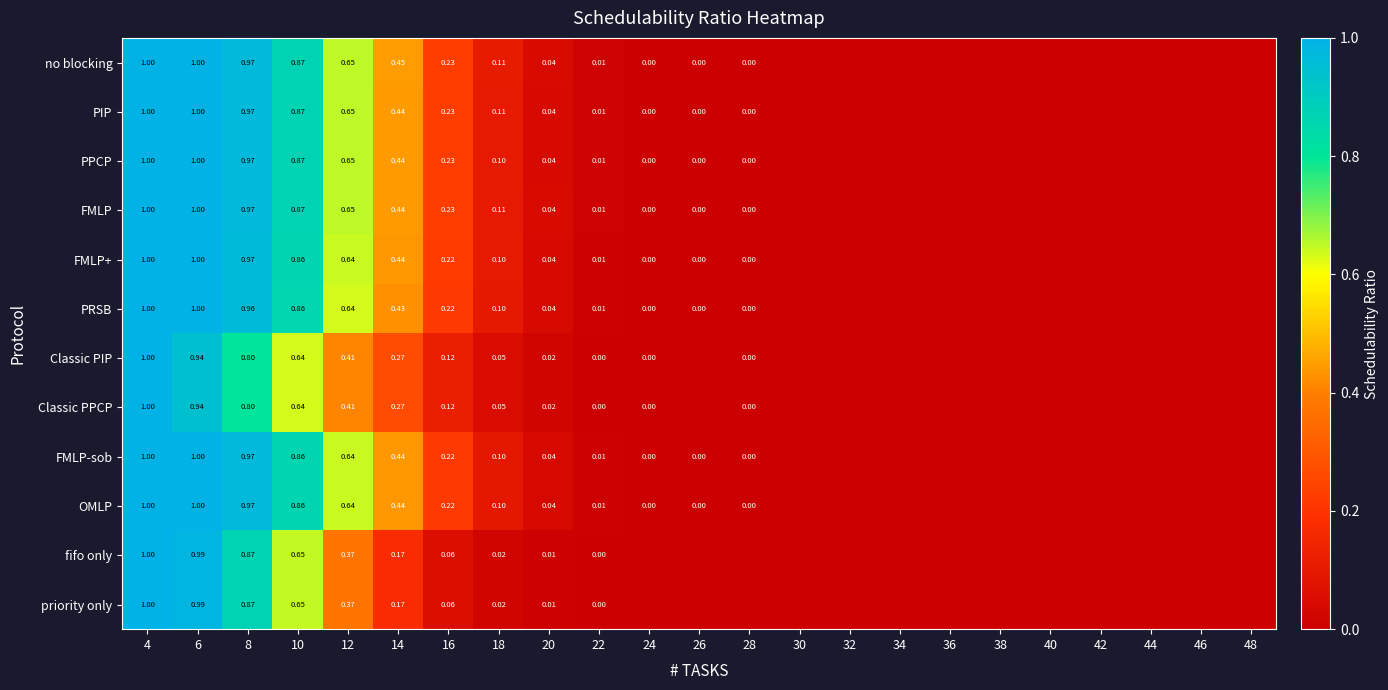

Is the value of FMLP+ at 28 greater than the value of PRSB at 14?

No